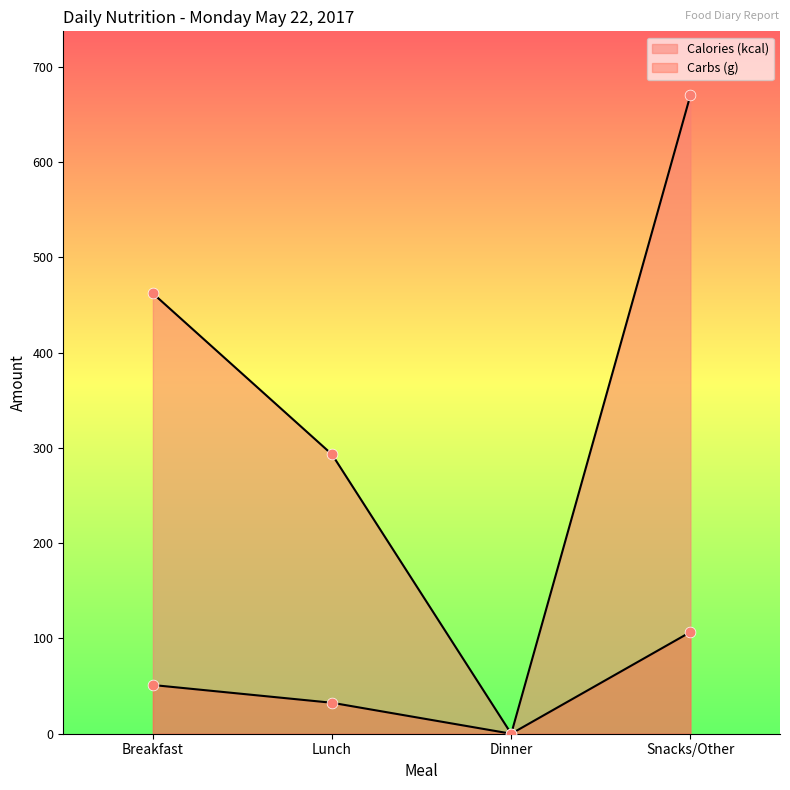

At how many categories does at least one series exceed 77?

3